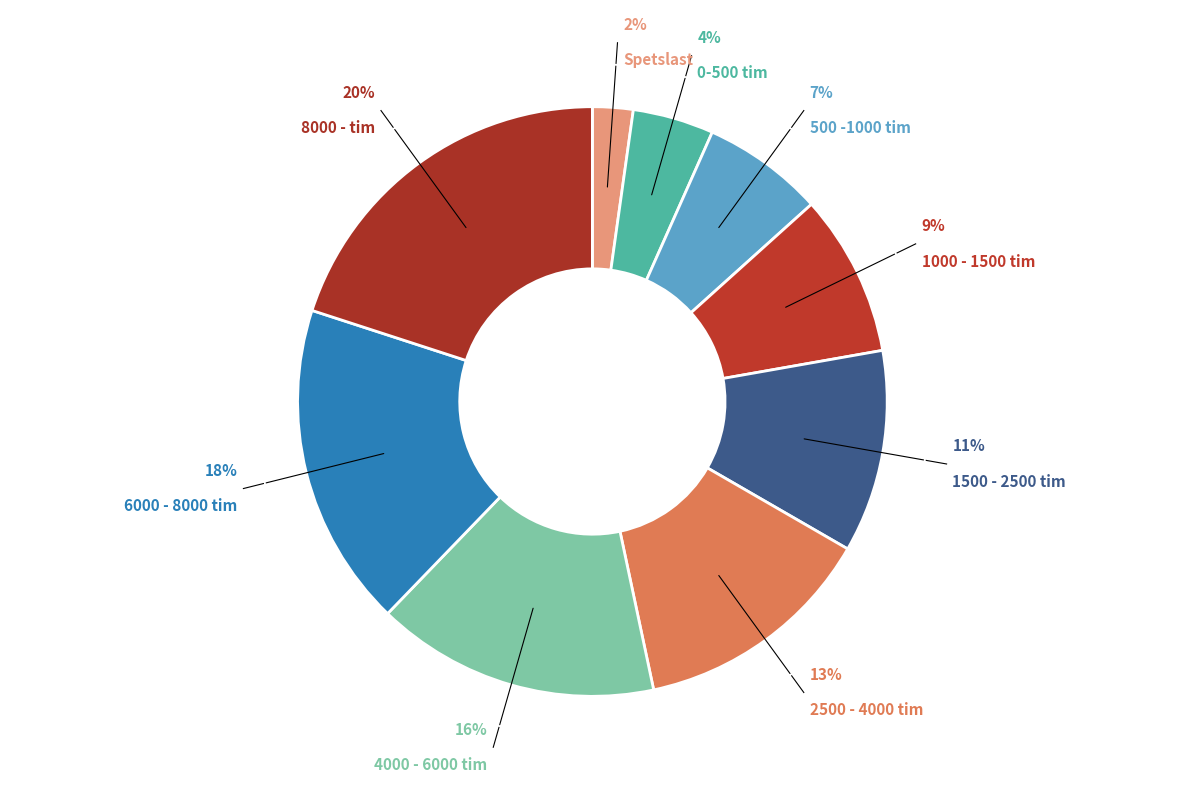

Which has a higher value, 8000 - tim or 500 -1000 tim?

8000 - tim